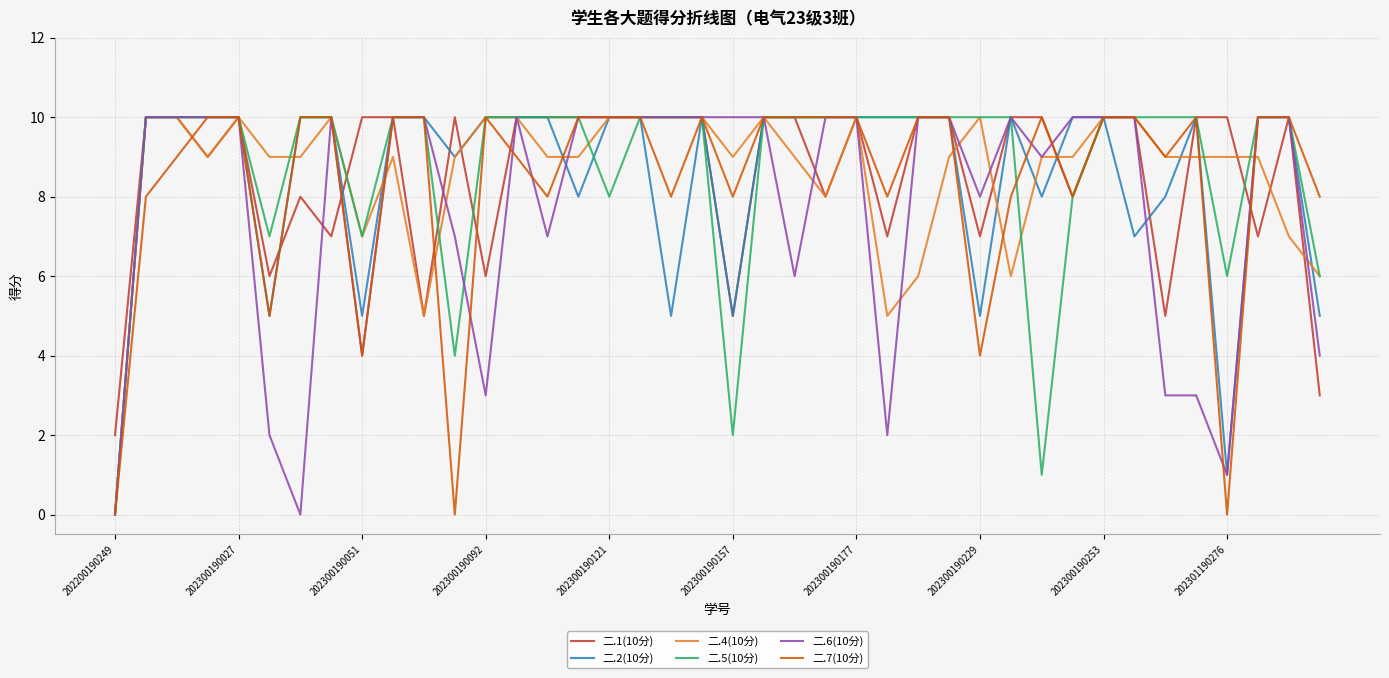

What are all the series names shown in the legend?

二.1(10分), 二.2(10分), 二.4(10分), 二.5(10分), 二.6(10分), 二.7(10分)